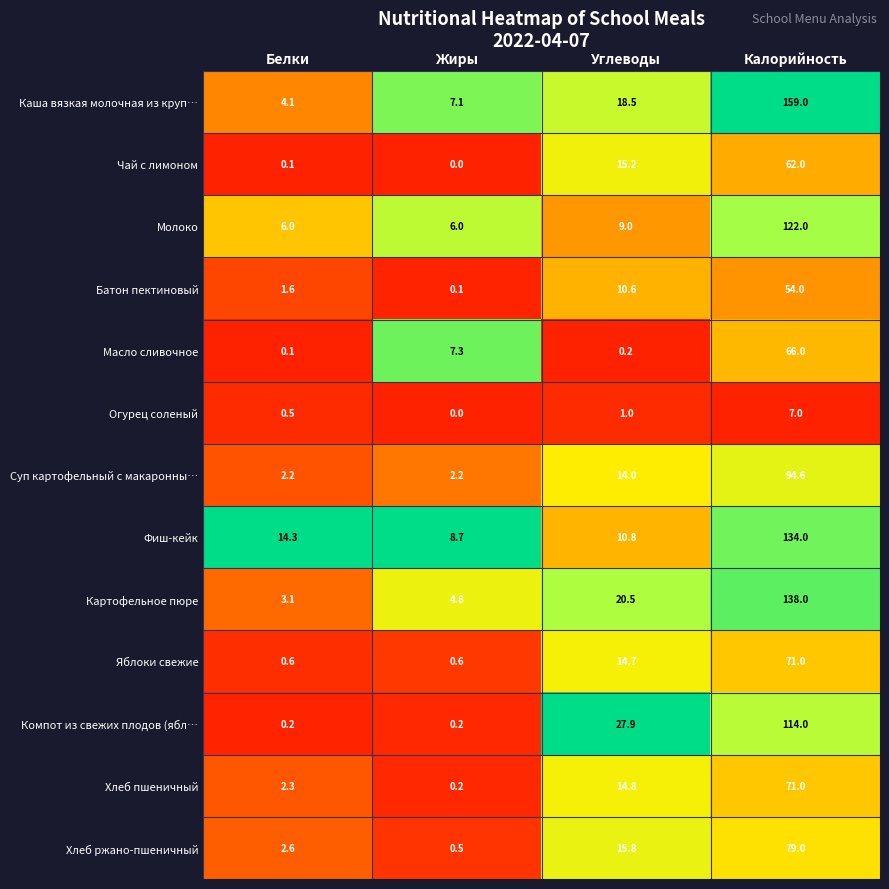

Rank the categories by Хлеб пшеничный value from lowest to highest.

Жиры, Белки, Углеводы, Калорийность